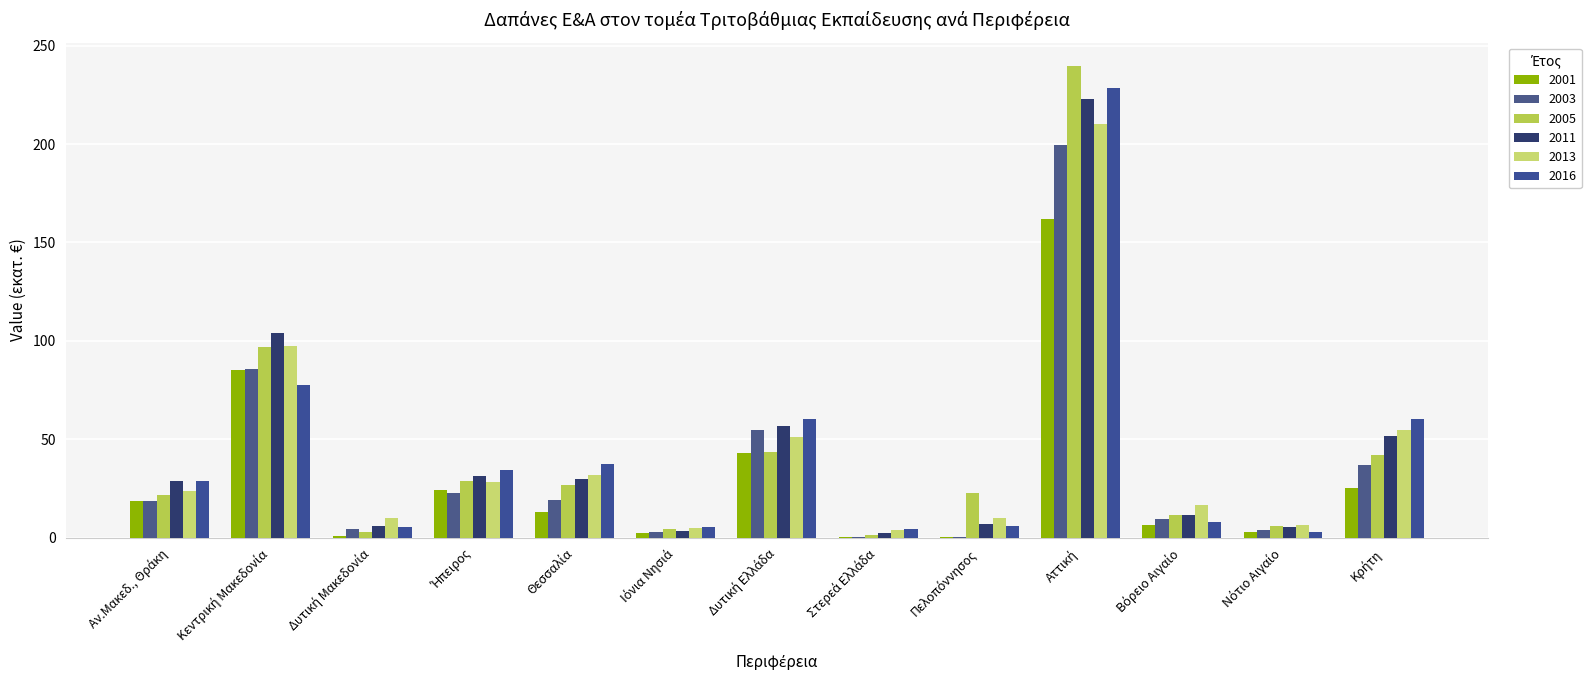

Which series has the largest total across all categories?

2011